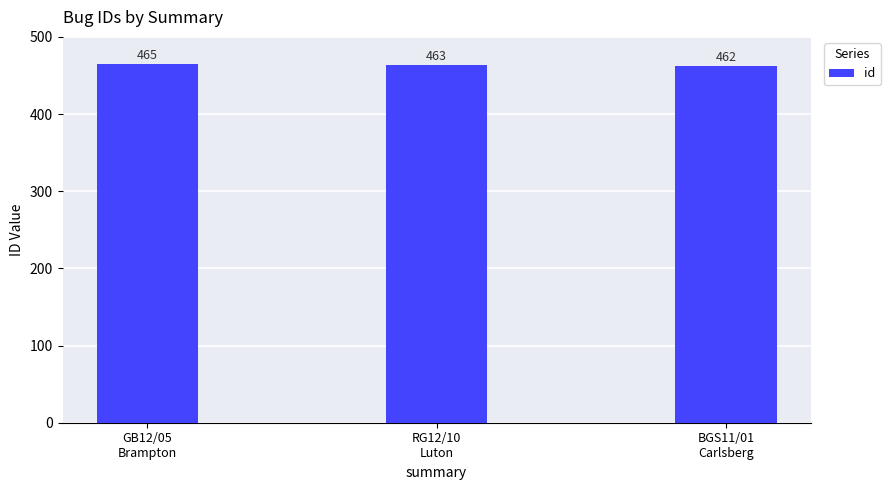

Rank the categories by value from highest to lowest.

GB12/05
Brampton, RG12/10
Luton, BGS11/01
Carlsberg